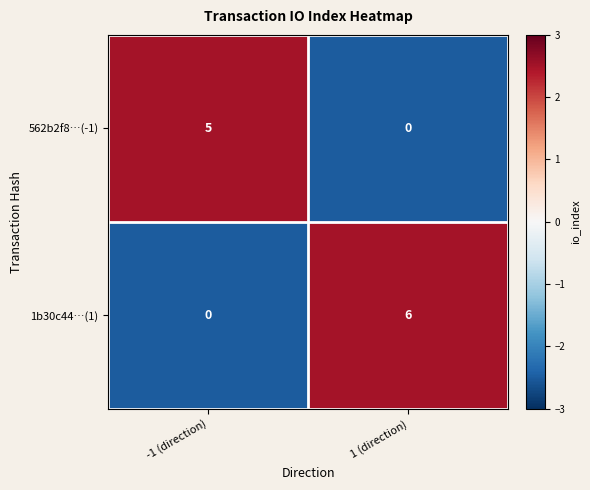

At which label does 562b2f8…(-1) reach its peak?

-1 (direction)